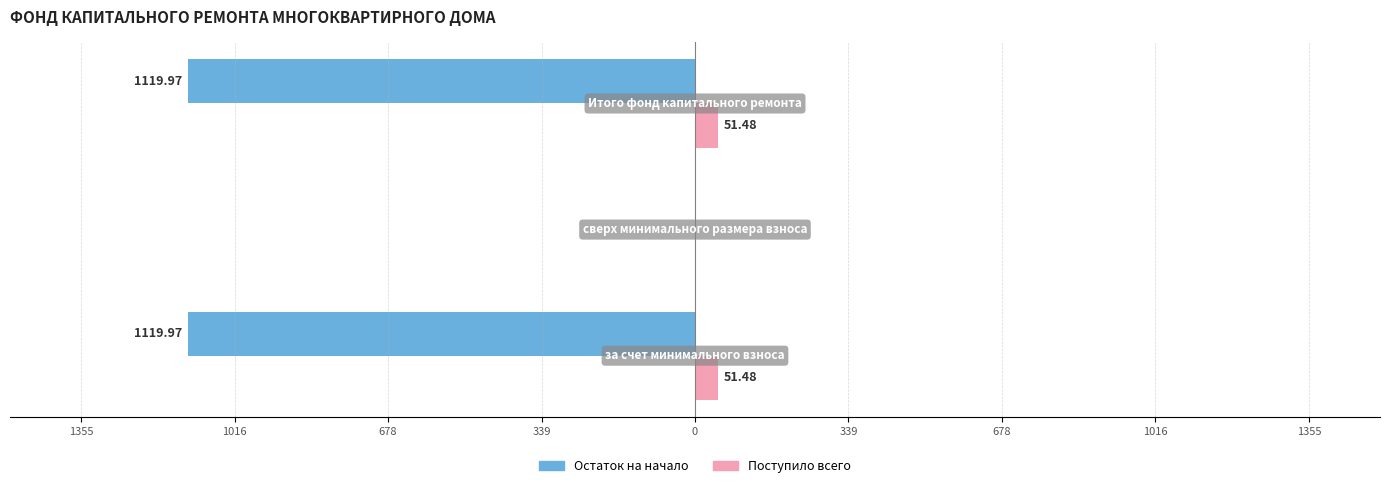

What are all the series names shown in the legend?

Остаток на начало, Поступило всего